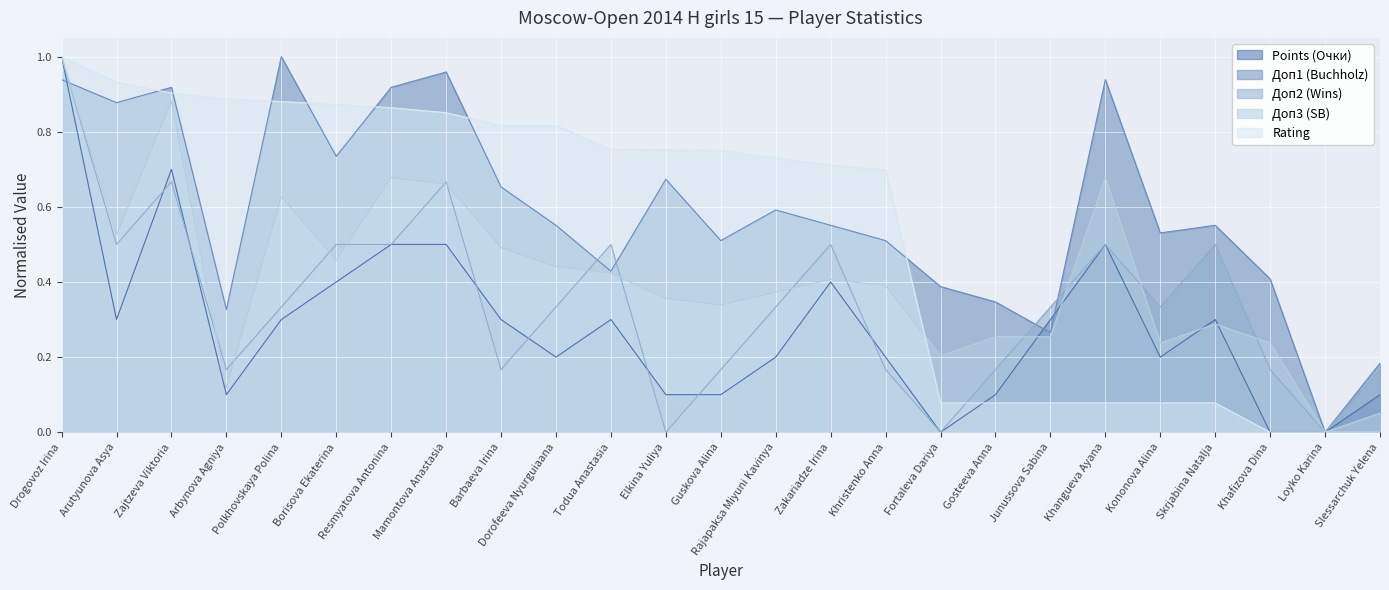

True or false: Доп2 (Wins) has more than 2 points higher than both neighbors.

True